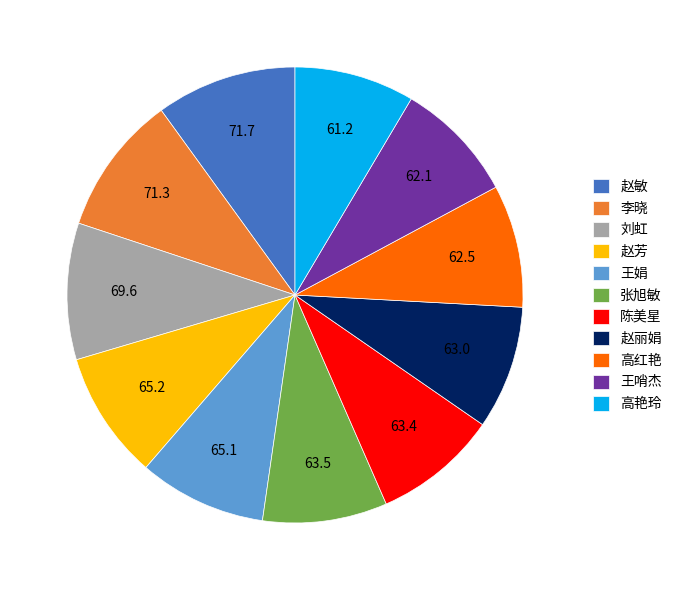

Count the number of slices in the pie.

11